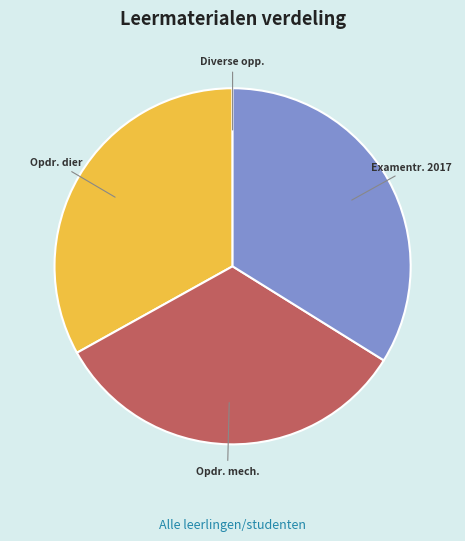

Is the sum of Opdr. mech. and Examentr. 2017 greater than half?

Yes